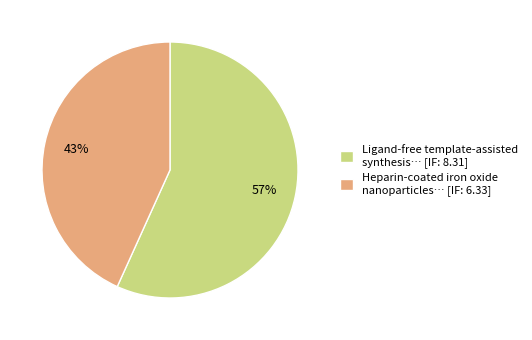

Combined, do Ligand-free template-assisted synthesis… [IF: 8.31] and Heparin-coated iron oxide nanoparticles… [IF: 6.33] account for over 50%?

Yes